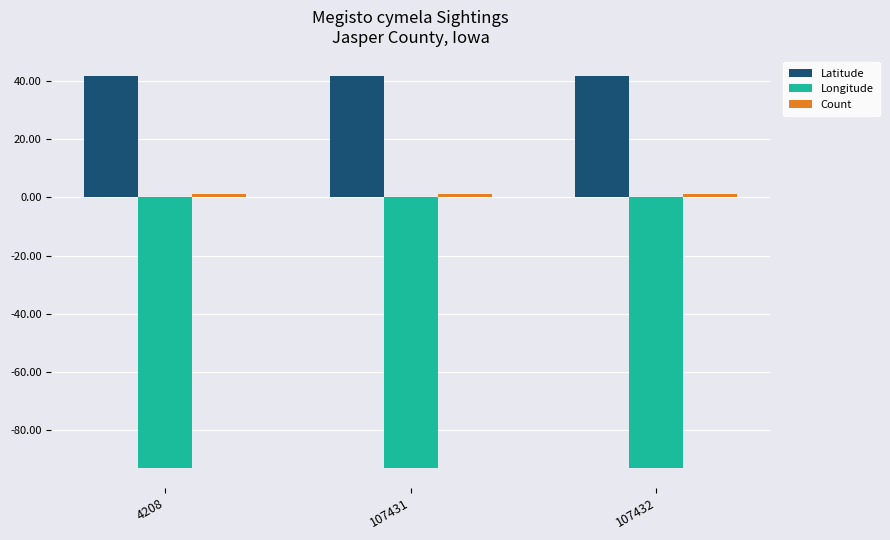

Which series has the largest total across all categories?

Latitude